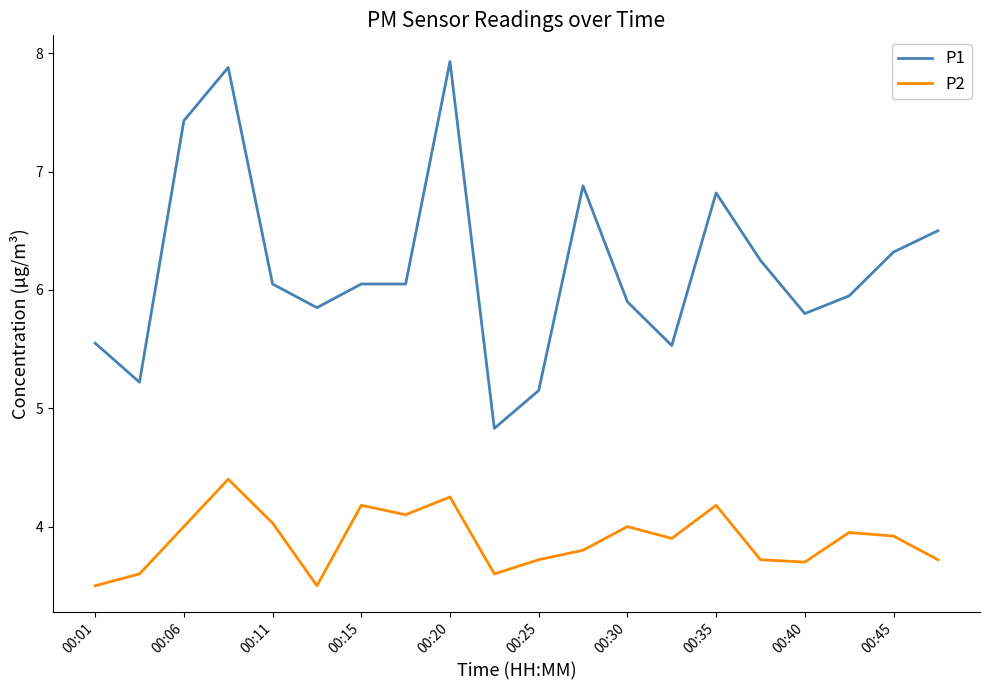

How many lines are shown in the chart?

2